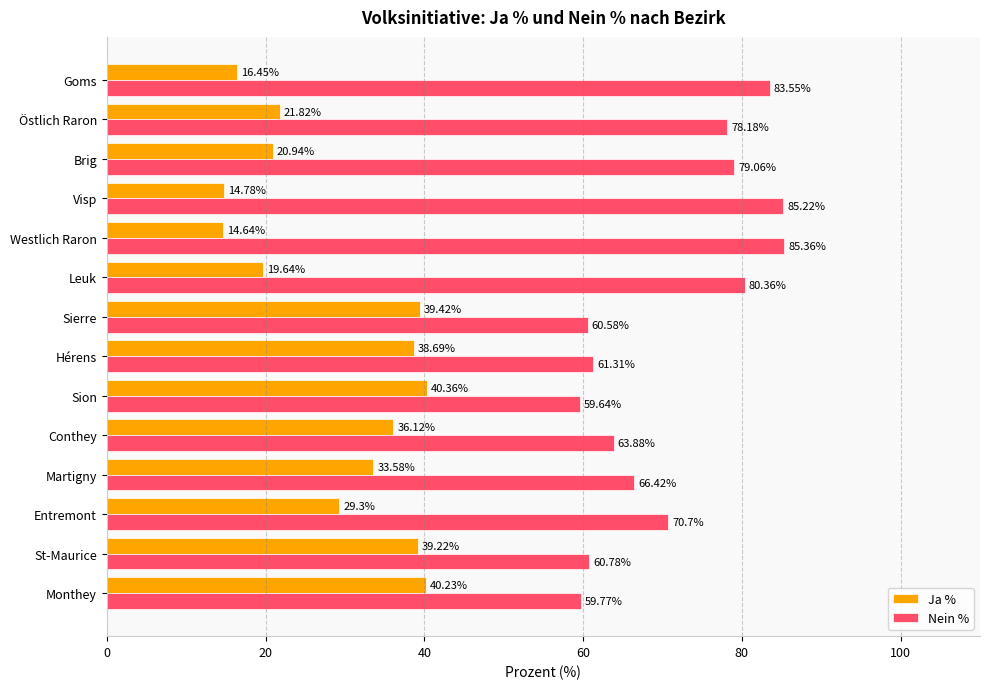

How many values in the Ja % series are below 33?

7